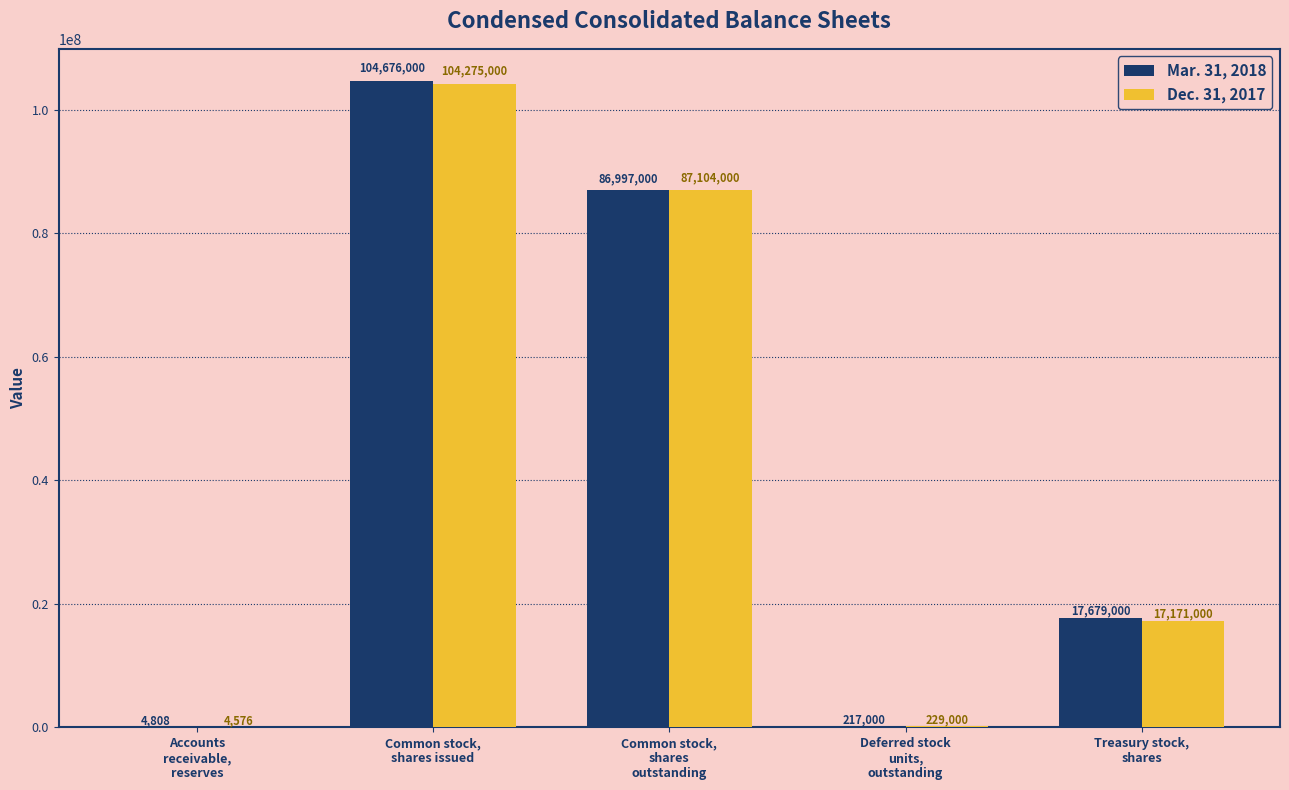

Are the bars horizontal?

No